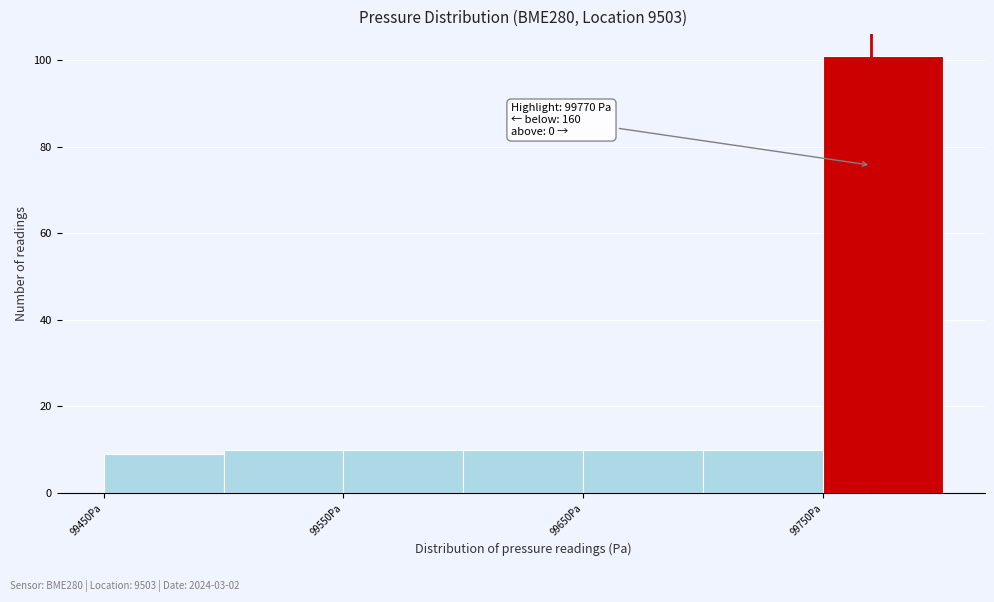

Which range on the x-axis has the tallest bar?

99750 to 99800